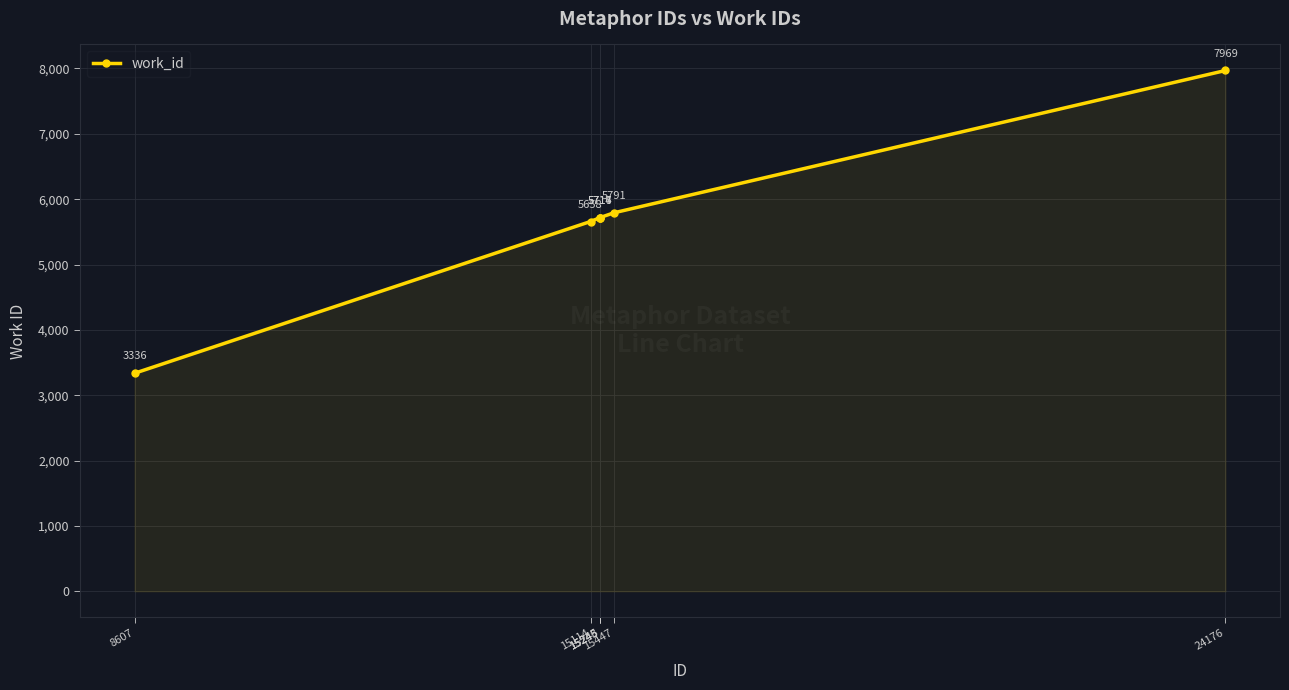

Reading left to right, extract all data points from this chart.

3336	5658	5714	5716	5717	5791	7969